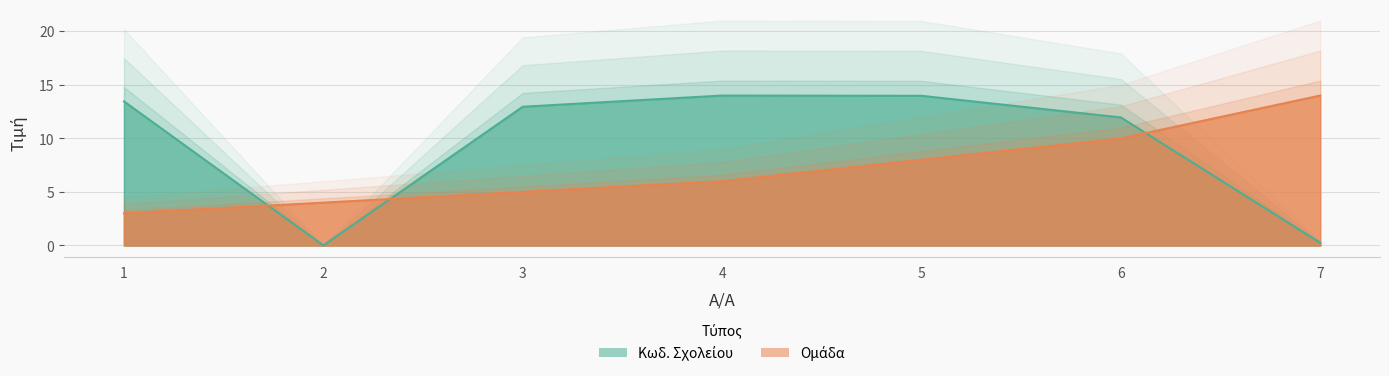

How many data points in Ομάδα are less than 6?

3